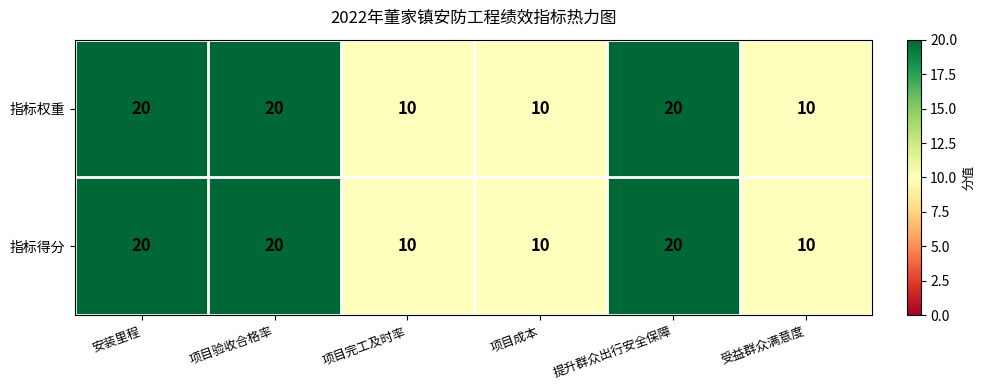

Reading left to right, transcribe all the data shown in this chart.

指标权重: 安装里程=20	项目验收合格率=20	项目完工及时率=10	项目成本=10	提升群众出行安全保障=20	受益群众满意度=10
指标得分: 安装里程=20	项目验收合格率=20	项目完工及时率=10	项目成本=10	提升群众出行安全保障=20	受益群众满意度=10